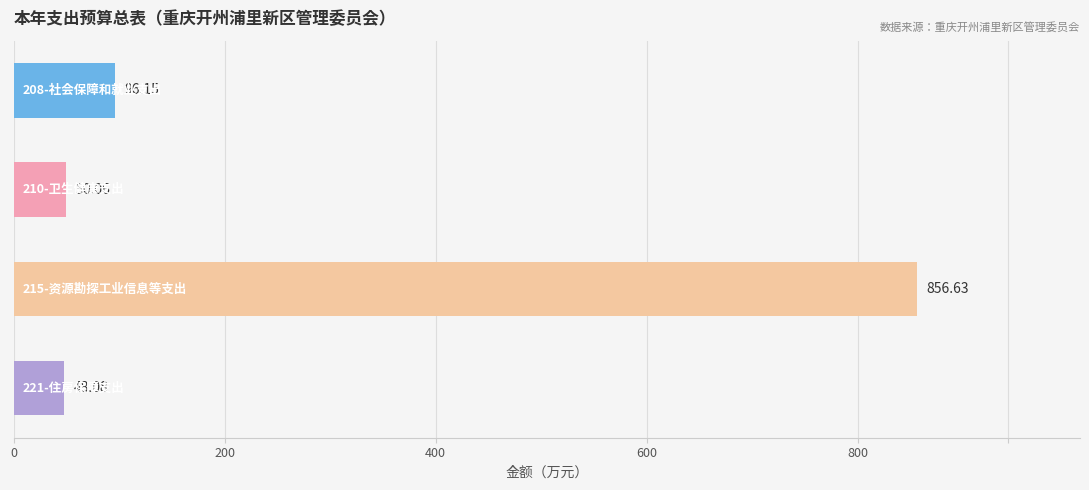

What is the sum of all values?

1050.9